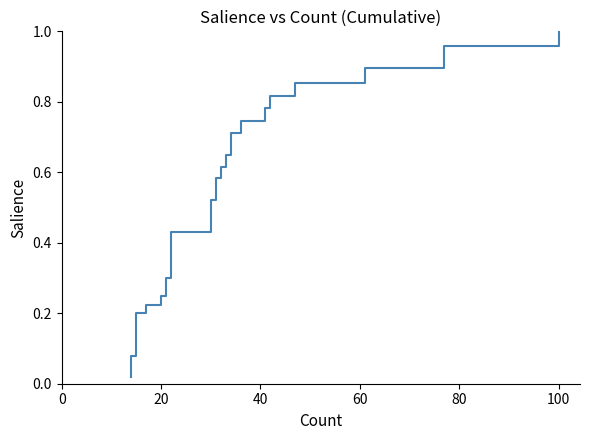

Does the chart have visible grid lines?

No